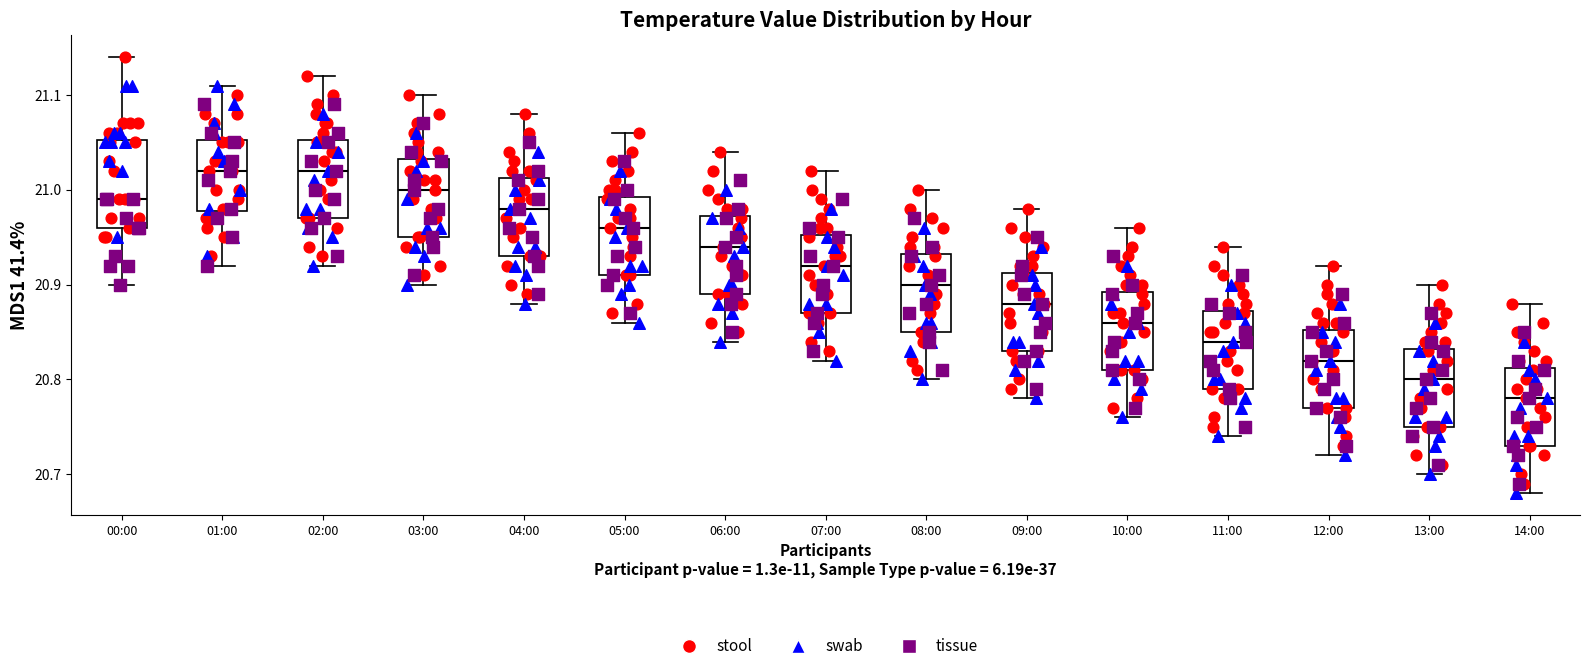

Reading left to right, read every box against the y-axis: the position of its median line, the range the box covers, and the ends of its whiskers. The values are not printed on the chart, so give them approximately, as read against the axis.

00:00: median 20.99, box 20.96 to 21.05, whiskers 20.90 to 21.14
01:00: median 21.02, box 20.98 to 21.05, whiskers 20.92 to 21.11
02:00: median 21.02, box 20.97 to 21.05, whiskers 20.92 to 21.12
03:00: median 21.00, box 20.95 to 21.03, whiskers 20.90 to 21.10
04:00: median 20.98, box 20.93 to 21.01, whiskers 20.88 to 21.08
05:00: median 20.96, box 20.91 to 20.99, whiskers 20.86 to 21.06
06:00: median 20.94, box 20.89 to 20.97, whiskers 20.84 to 21.04
07:00: median 20.92, box 20.87 to 20.95, whiskers 20.82 to 21.02
08:00: median 20.90, box 20.85 to 20.93, whiskers 20.80 to 21.00
09:00: median 20.88, box 20.83 to 20.91, whiskers 20.78 to 20.98
10:00: median 20.86, box 20.81 to 20.89, whiskers 20.76 to 20.96
11:00: median 20.84, box 20.79 to 20.87, whiskers 20.74 to 20.94
12:00: median 20.82, box 20.77 to 20.85, whiskers 20.72 to 20.92
13:00: median 20.80, box 20.75 to 20.83, whiskers 20.70 to 20.90
14:00: median 20.78, box 20.73 to 20.81, whiskers 20.68 to 20.88